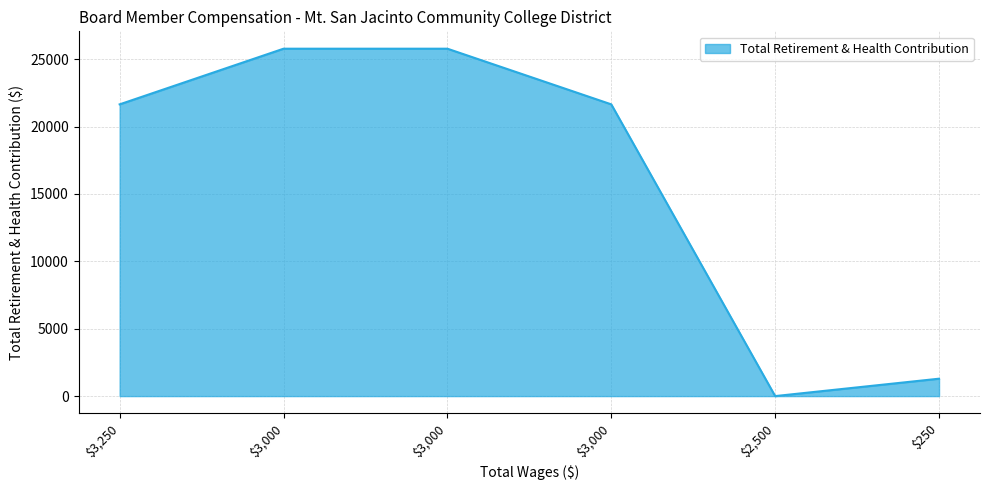

What is the difference between the maximum and minimum values?

25779